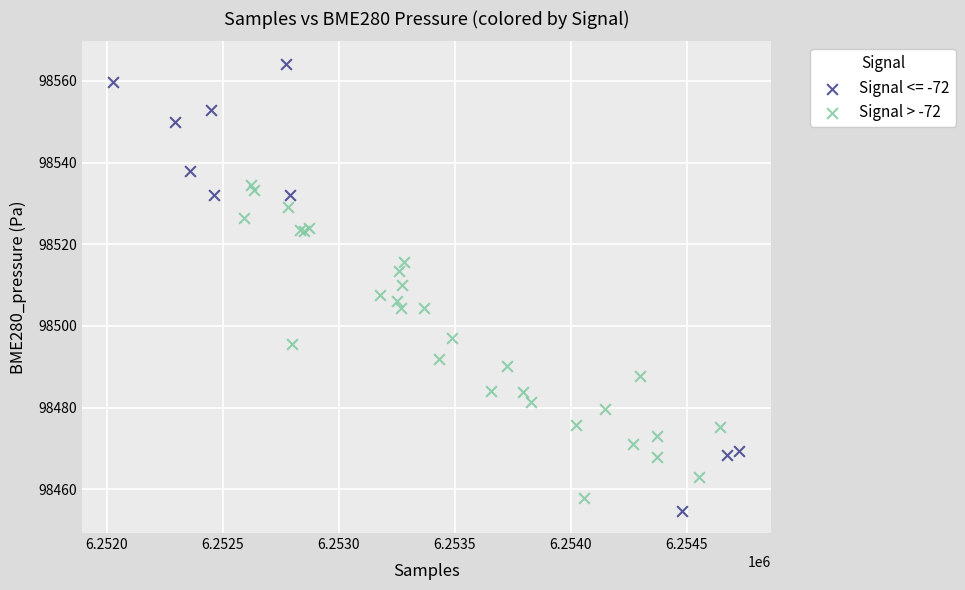

Which series has the widest spread of Y values?

Signal <= -72